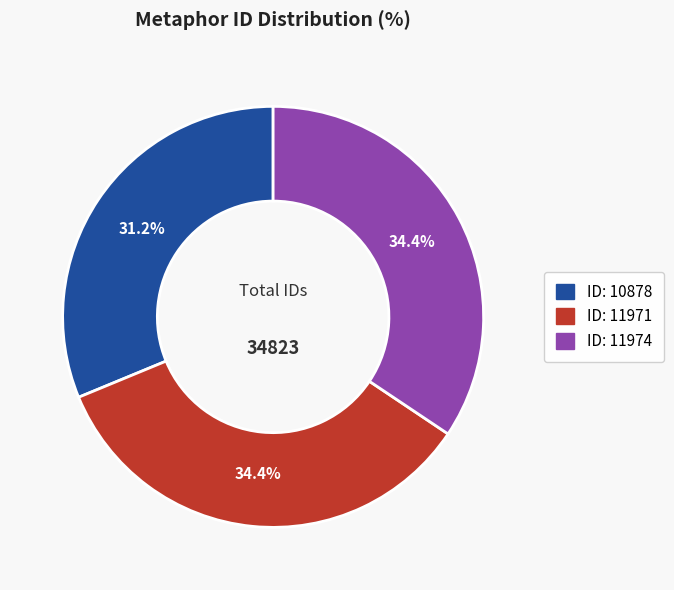

Does any single category account for the majority?

No